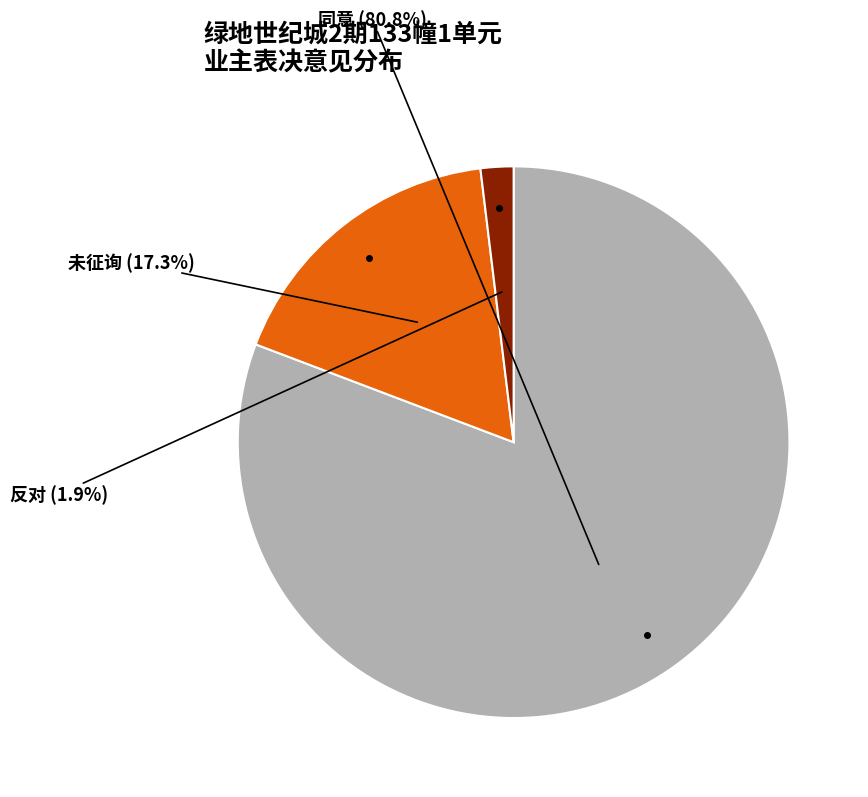

Do 未征询 and 反对 together represent more than half of the pie?

No